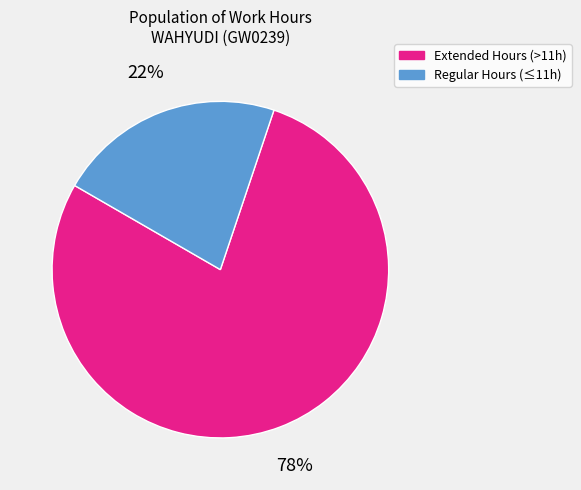

To the nearest percent, what is the difference between the largest and smallest slice percentages?

56%